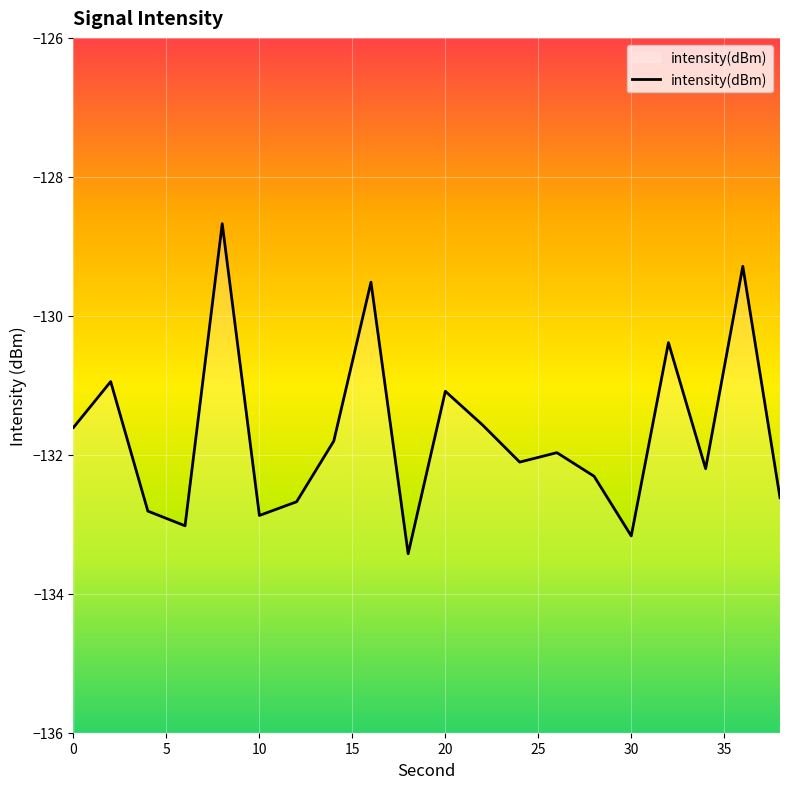

What is the difference between the maximum and minimum values?

4.8